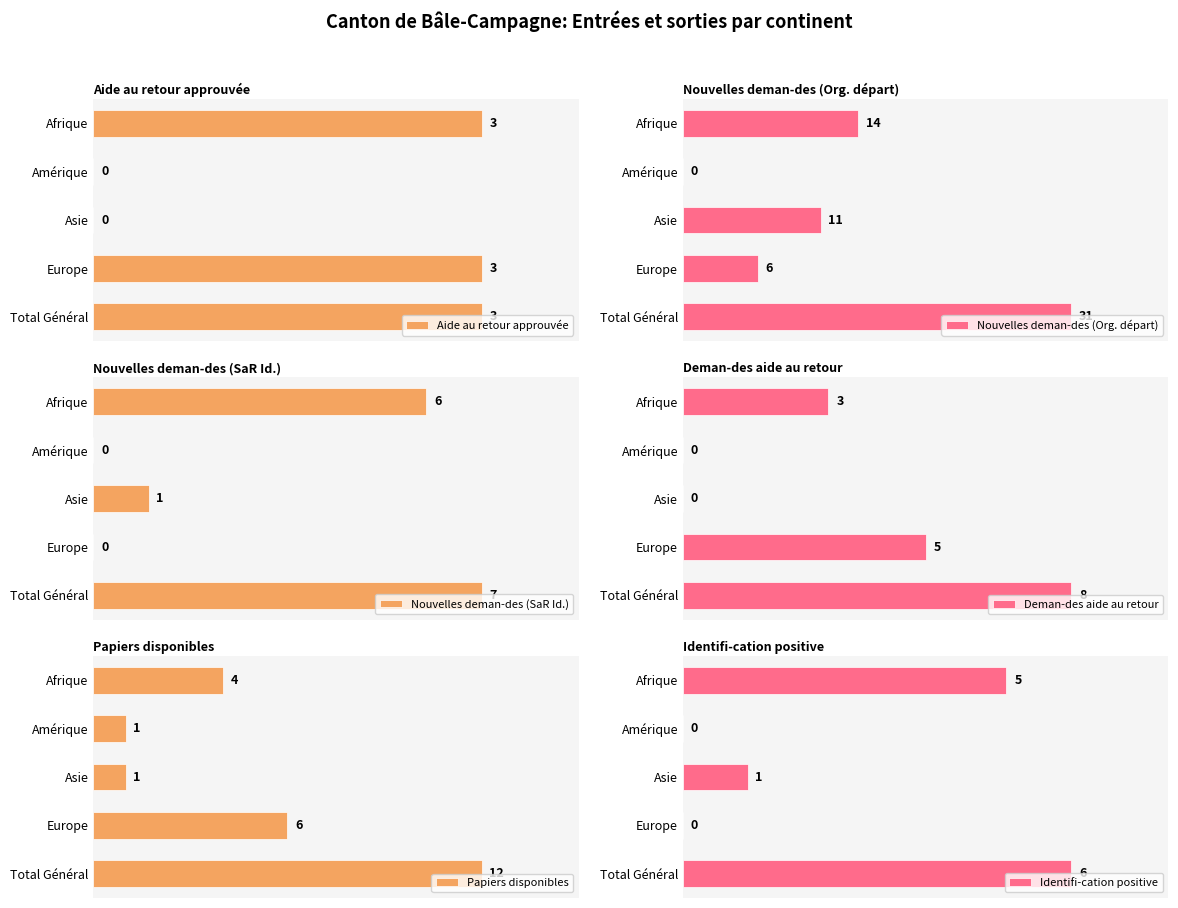

At which label does Nouvelles deman-des (Org. départ) reach its peak?

Total Général